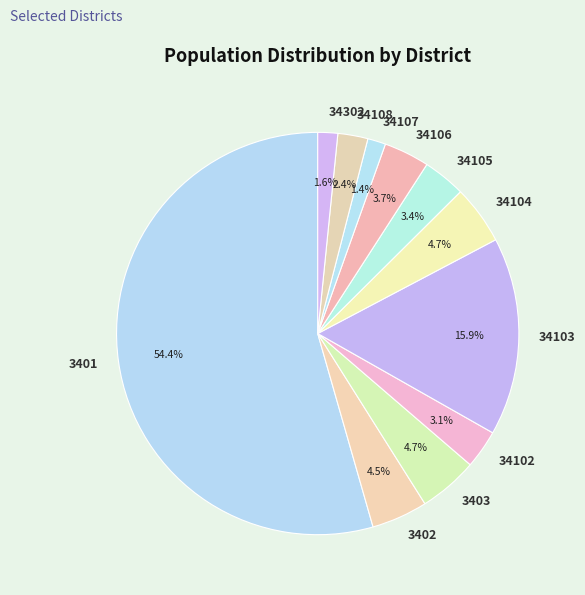

Combined, what portion of the pie is 34302 and 34107?

3.0%